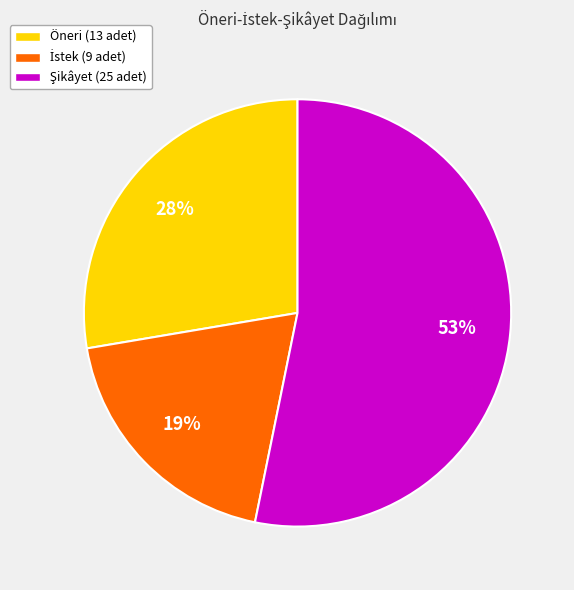

To the nearest percent, what is the average slice percentage?

33%